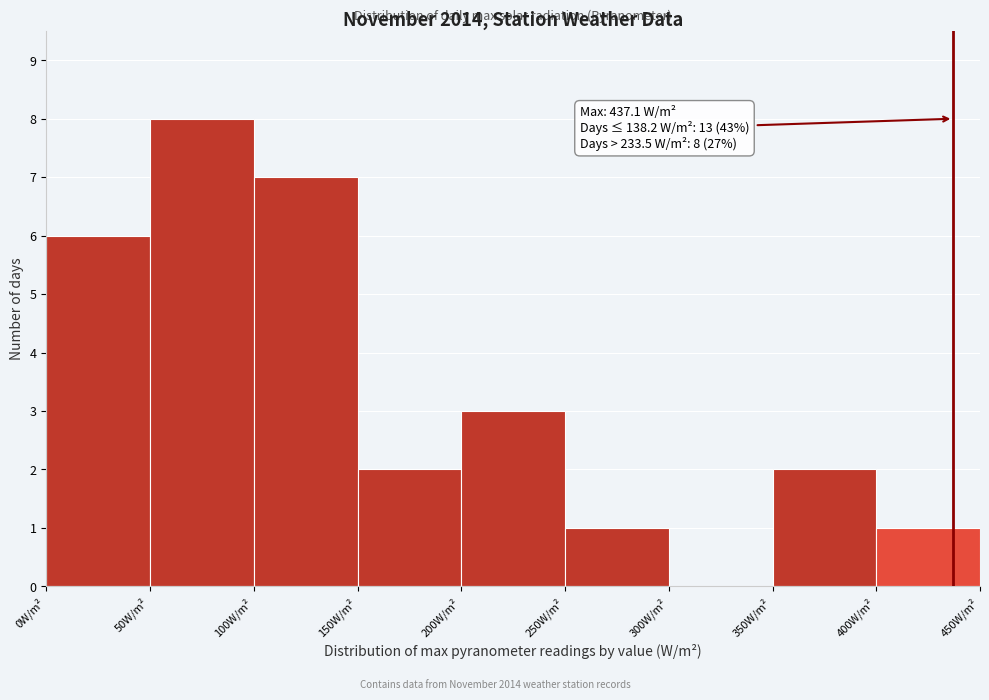

Which range on the x-axis has the tallest bar?

50 to 100